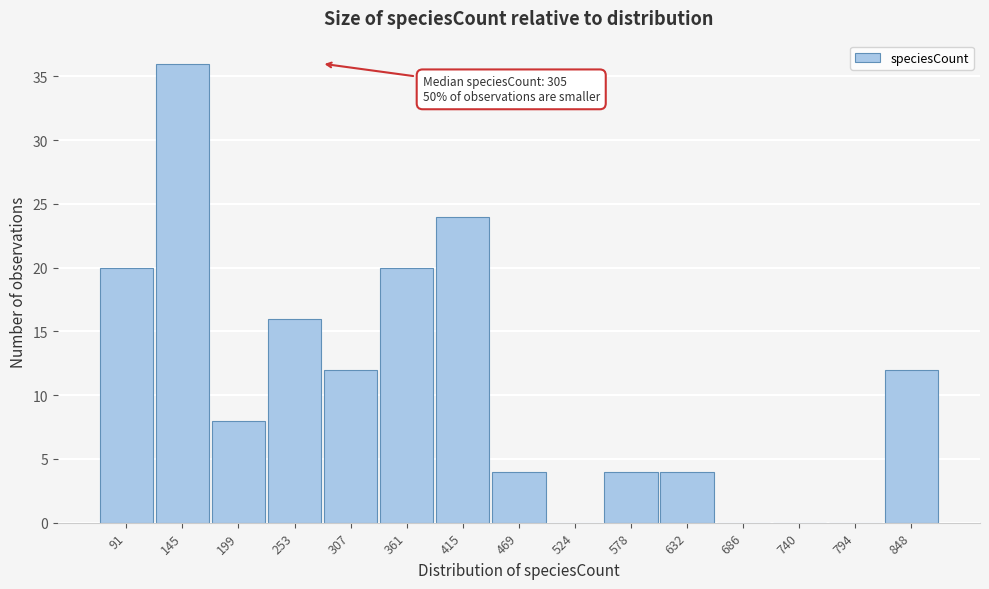

Reading left to right, extract all data points from this chart.

91=20	145=36	199=8	253=16	307=12	361=20	415=24	469=4	524=0	578=4	632=4	686=0	740=0	794=0	848=12